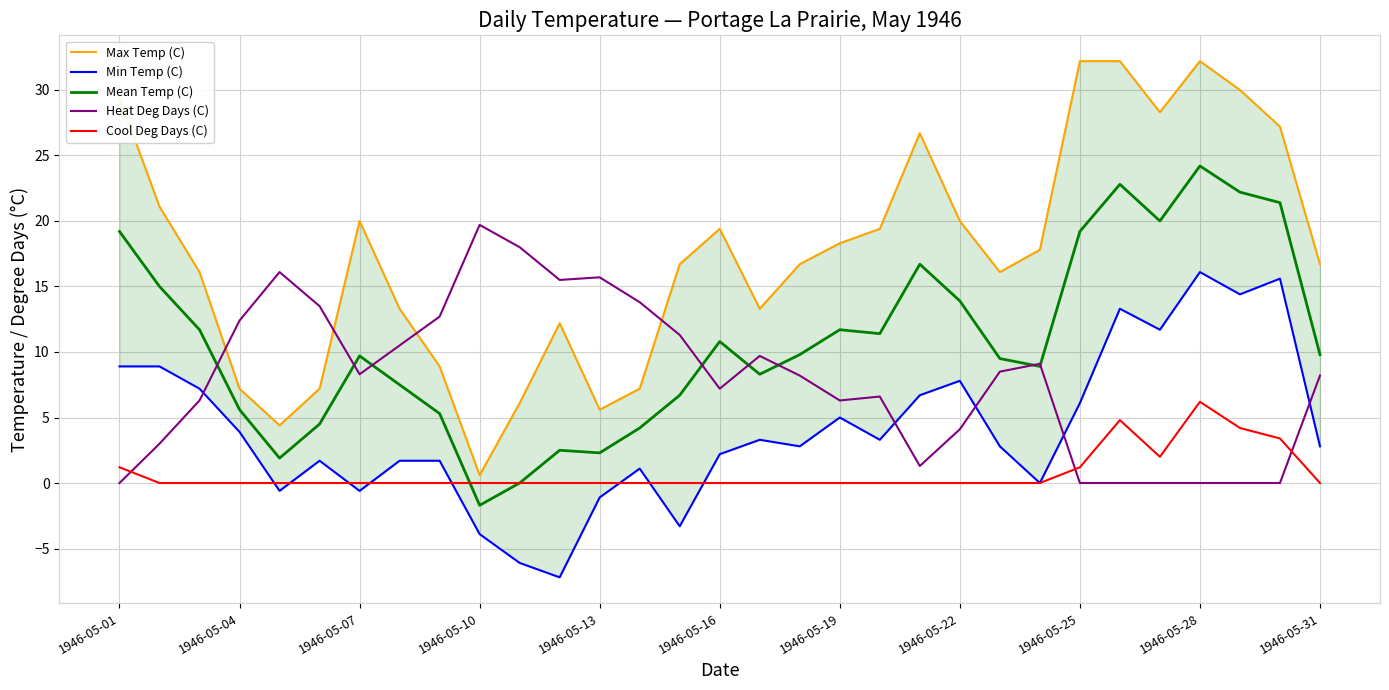

The Min Temp (C) series shows 21.5 at 25. True or false?

False